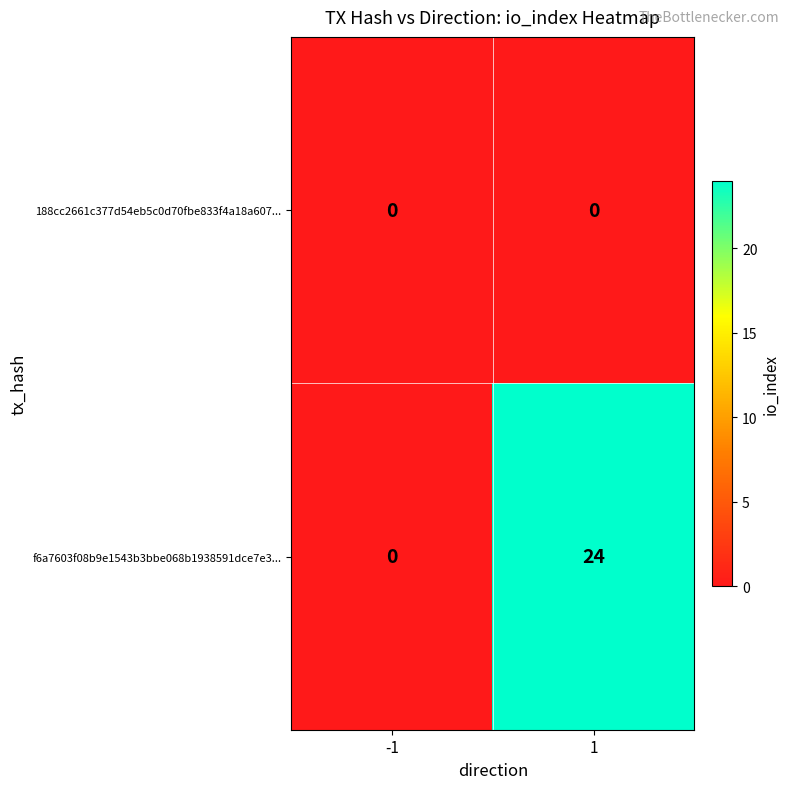

Count the number of data series in this chart.

2